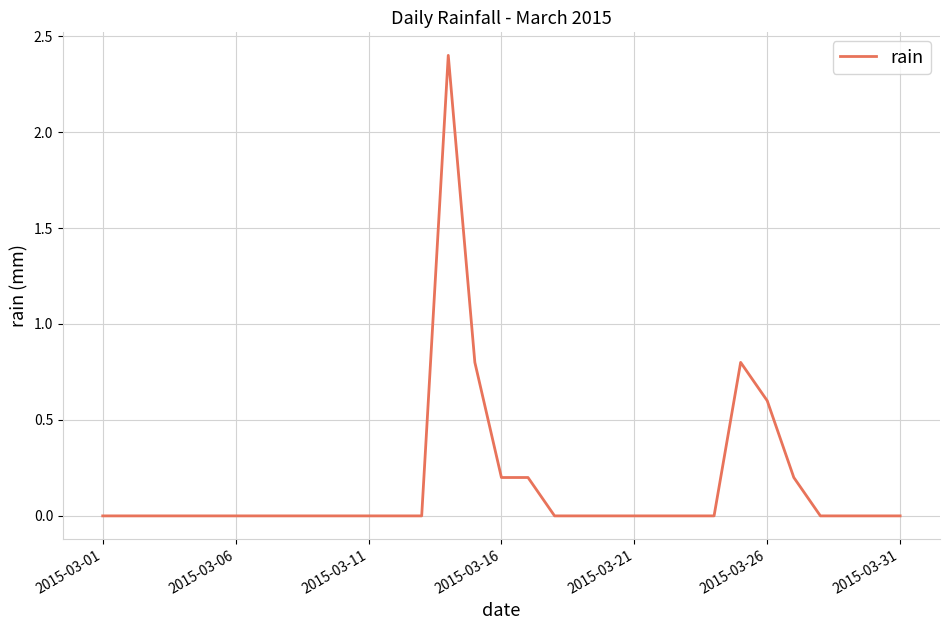

What is the greatest value displayed?

2.4